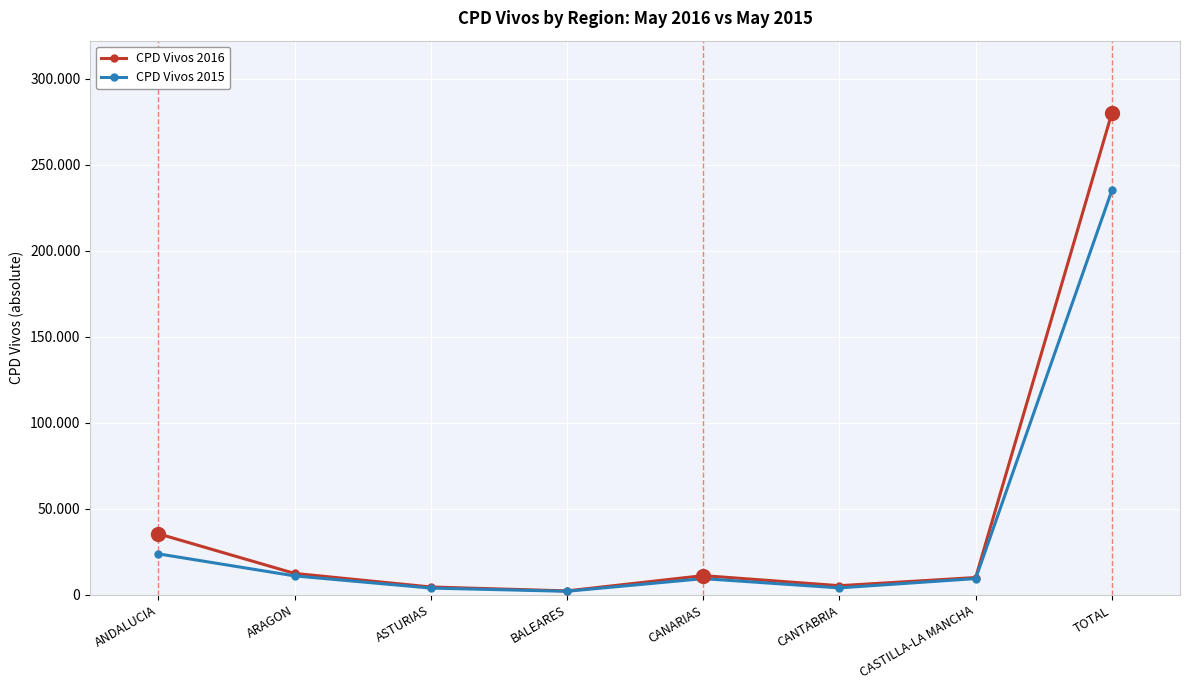

What is the label of the 5th point from the left?

CANARIAS